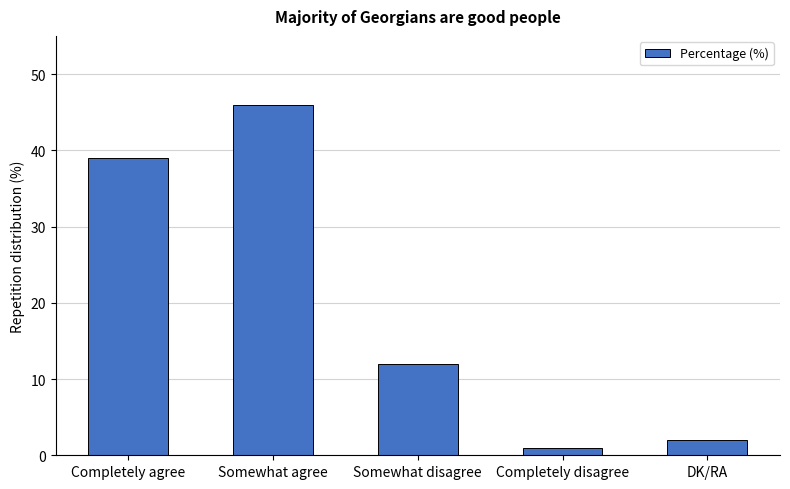

At which label does the data first exceed 12?

Completely agree